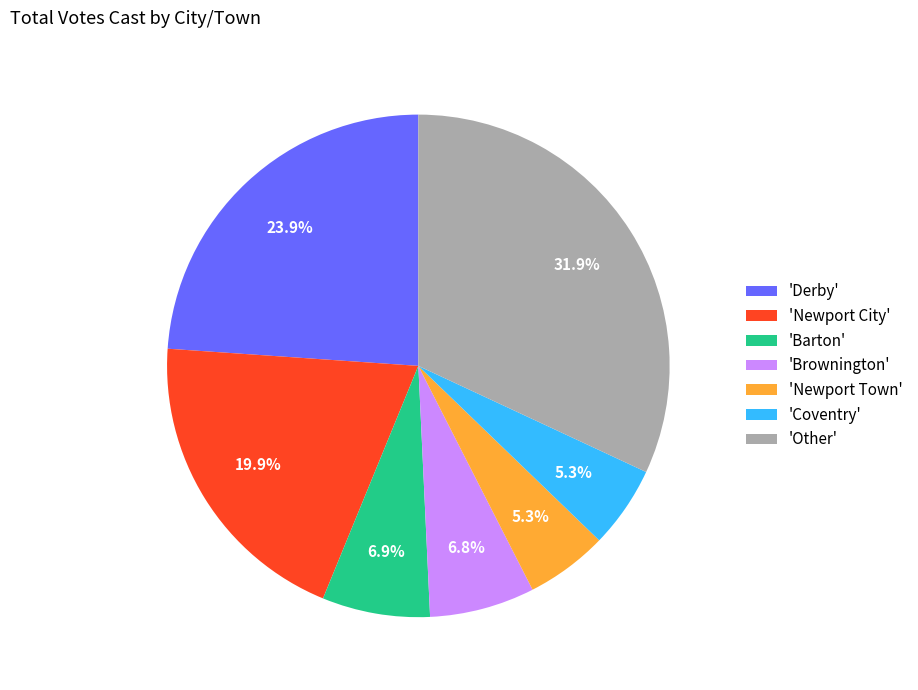

Which has a higher value, 'Barton' or 'Other'?

'Other'